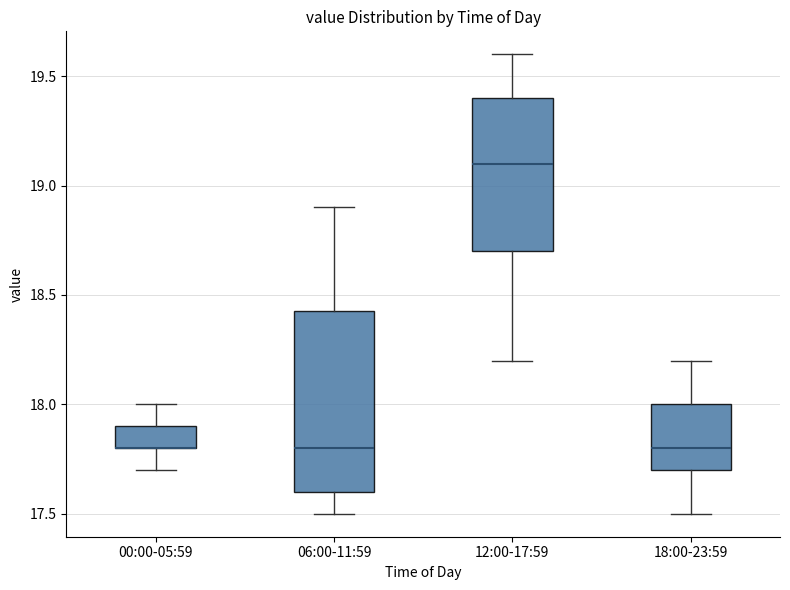

Where is the lower edge of the box for 18:00-23:59 on the y-axis? The values are not printed on the chart, so give them approximately, as read against the axis.

17.70